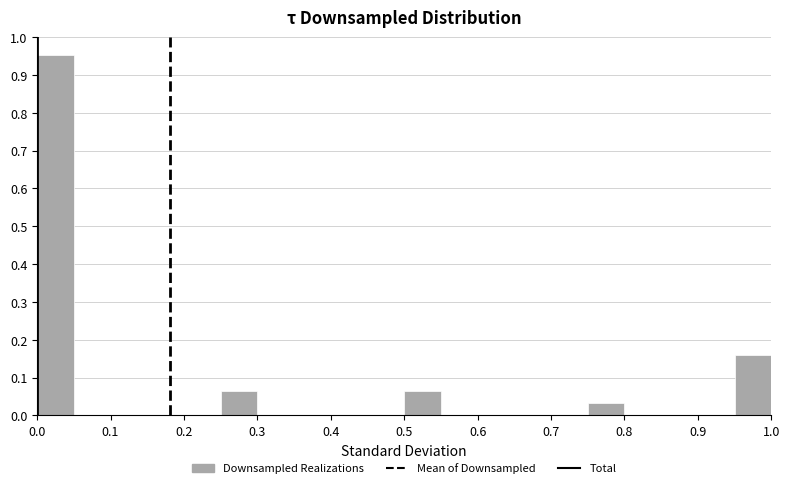

What is the height of the bar covering 0.25 to 0.30 on the x-axis? The values are not printed on the chart, so give them approximately, as read against the axis.

0.06